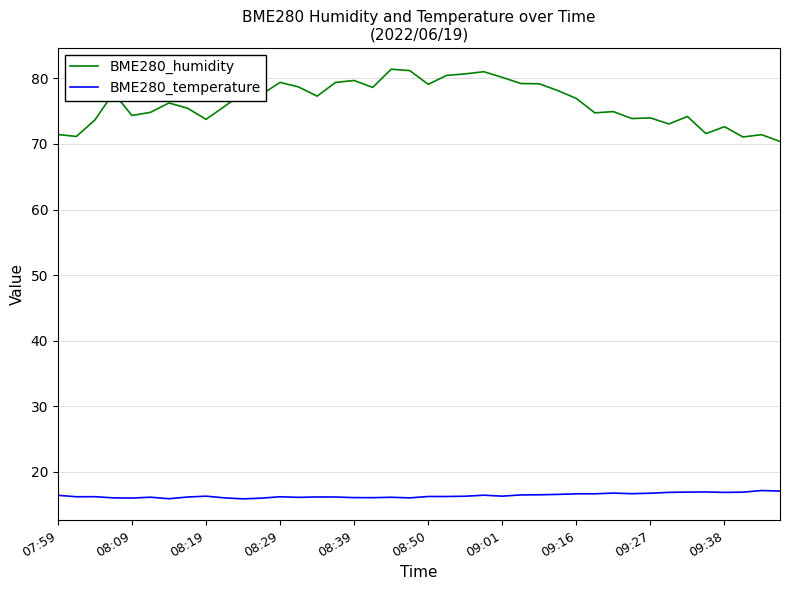

True or false: BME280_temperature and BME280_humidity intersect in this chart.

False